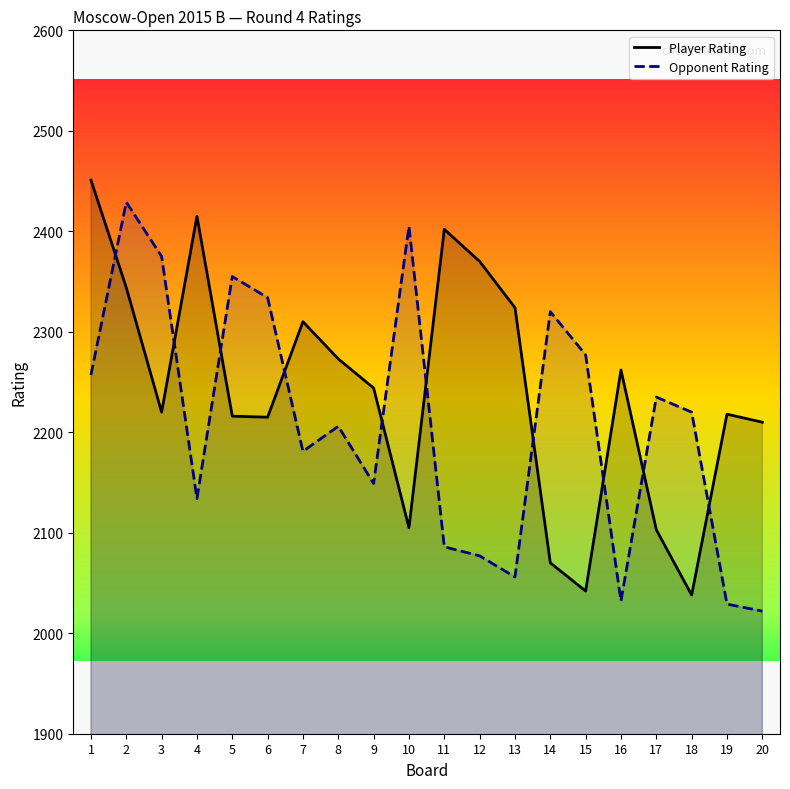

Where does the Opponent Rating series first go above 2220?

1